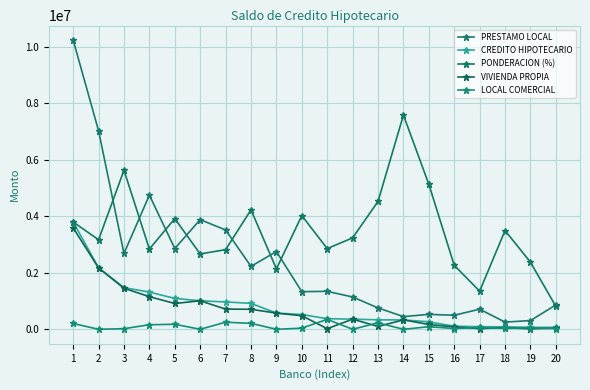

What is the difference between the maximum and minimum values in the PRESTAMO LOCAL series?

9991242.2